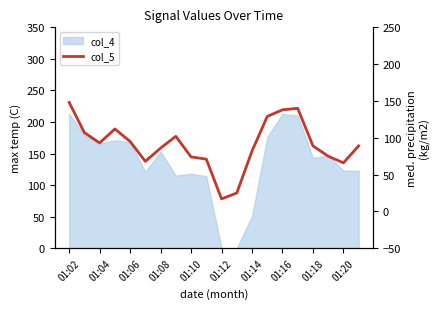

What is the sum of the values at 01:08 and 19?

201